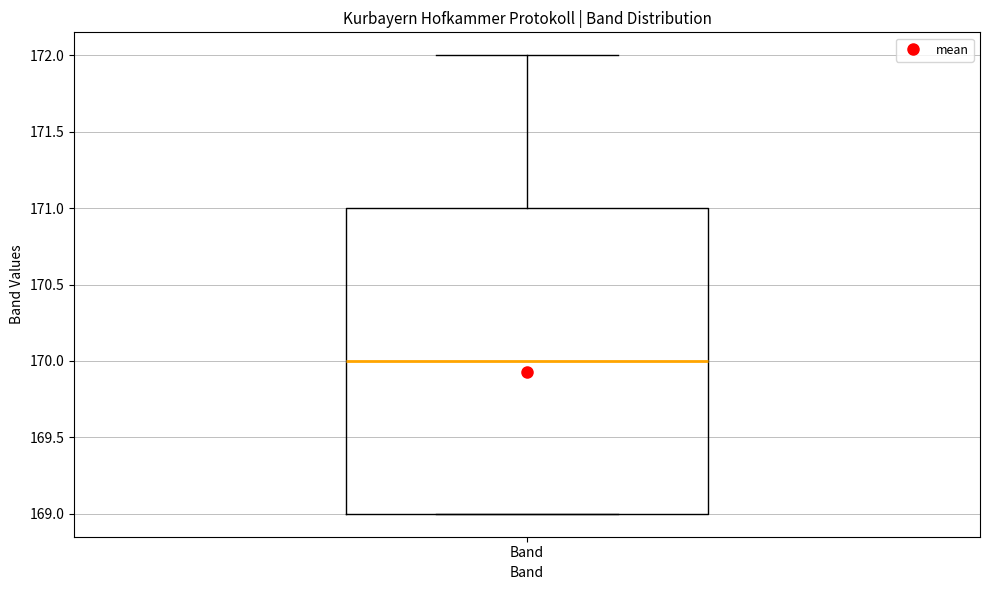

Where is the lower edge of the box for Band on the y-axis? The values are not printed on the chart, so give them approximately, as read against the axis.

169